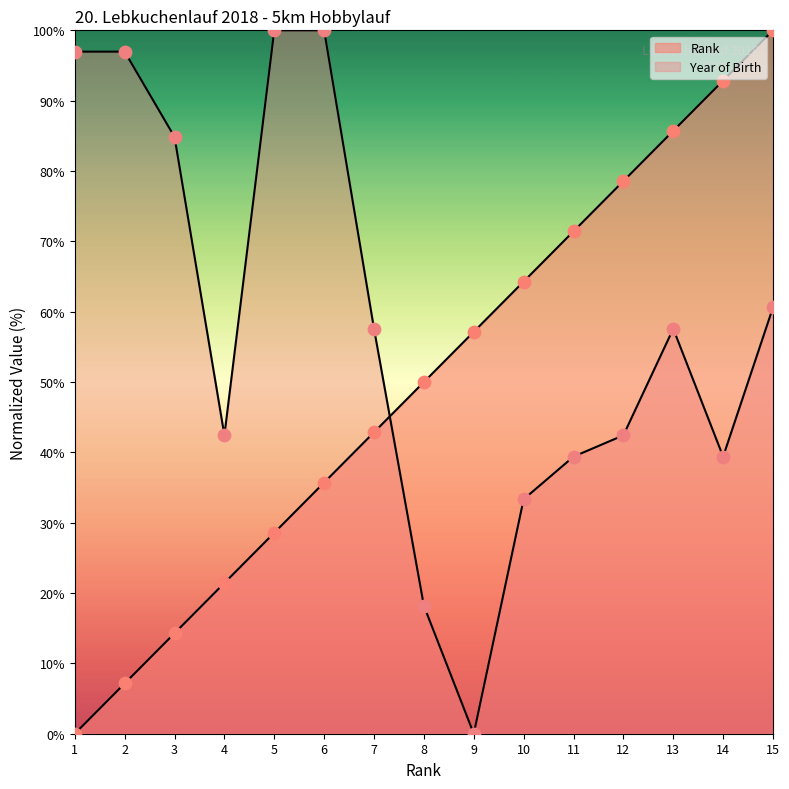

Which series contains the highest Y value?

Rank